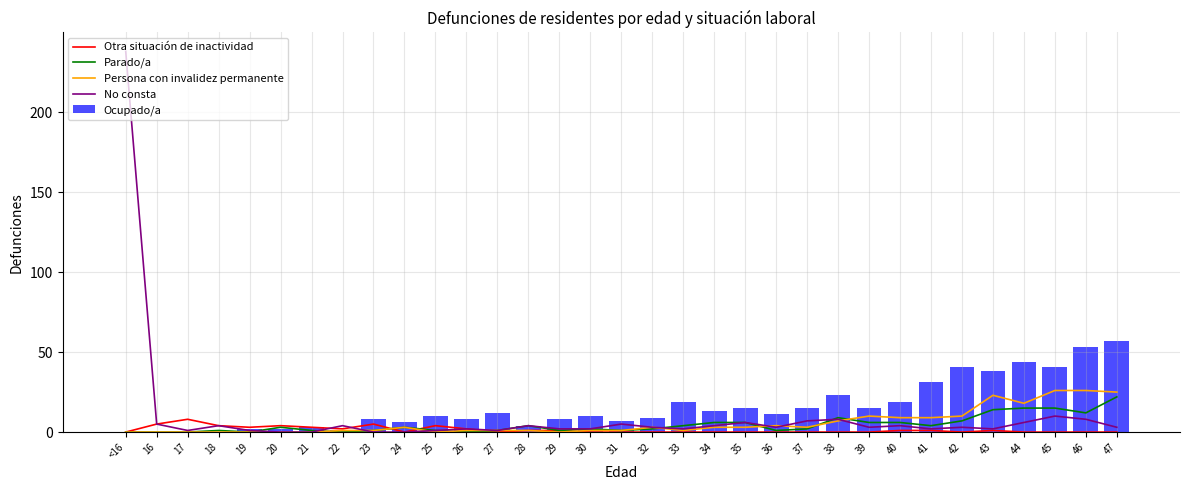

Where is Otra situación de inactividad nearest to the value 4?

18